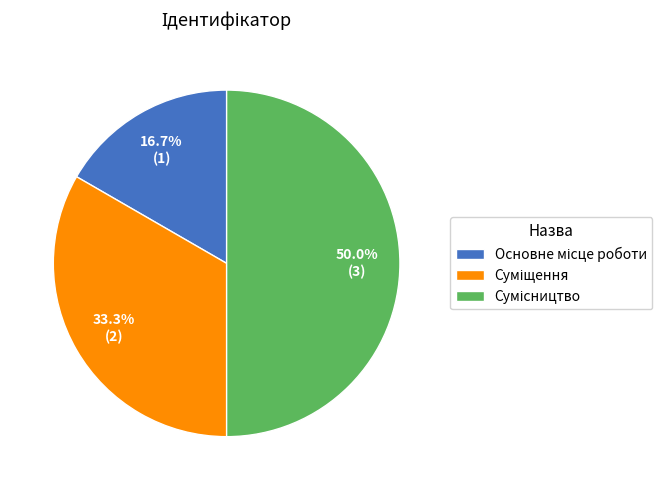

To the nearest percent, what percentage of the pie is Суміщення?

33%